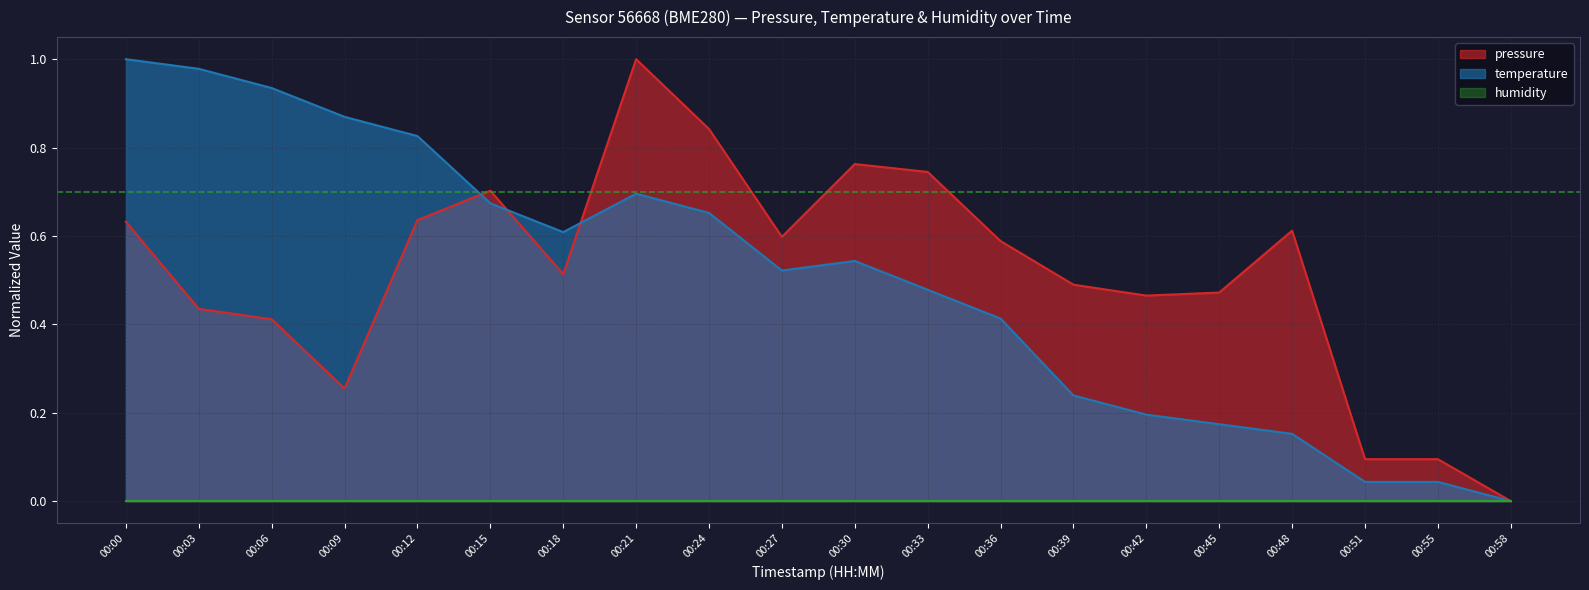

How many series are shown in this chart?

3